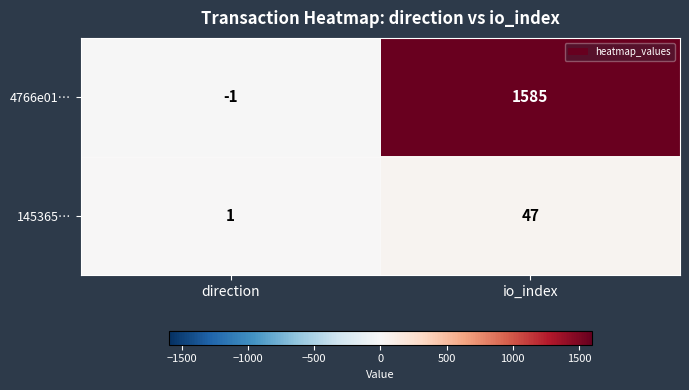

What is the average value of the 4766e01… series?

792